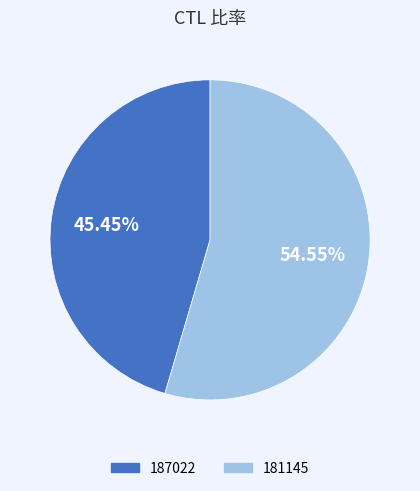

What is the largest slice in the pie chart?

181145